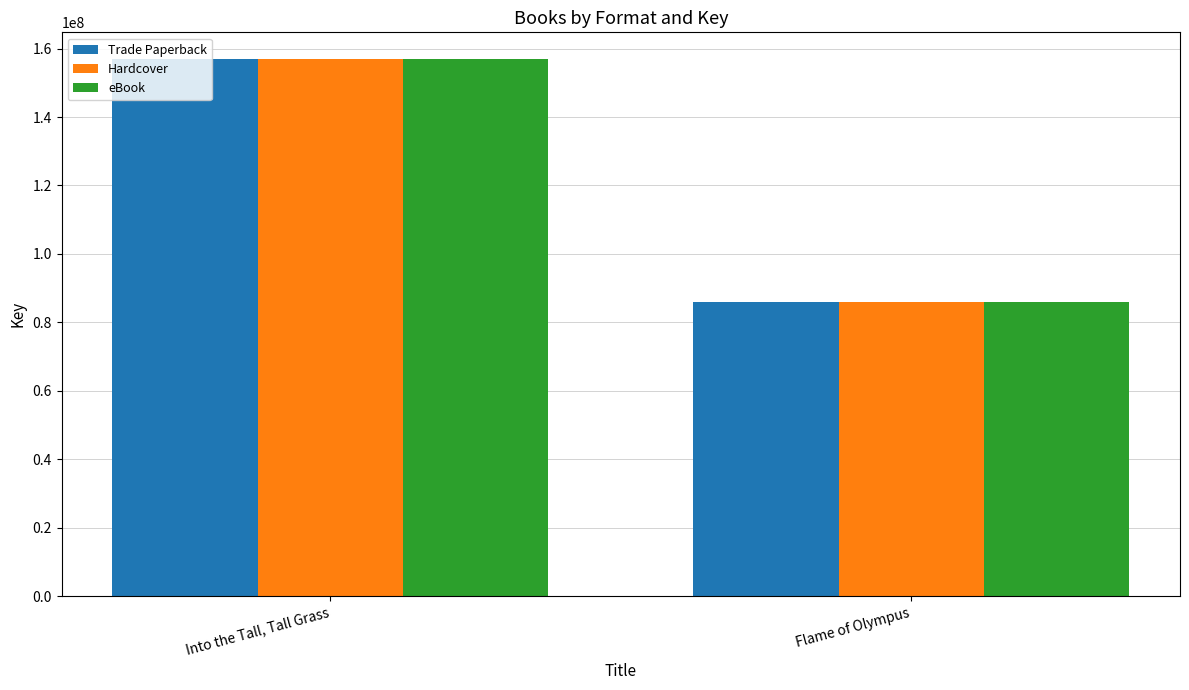

True or false: eBook has a value of 156920488 at Into the Tall, Tall Grass.

True